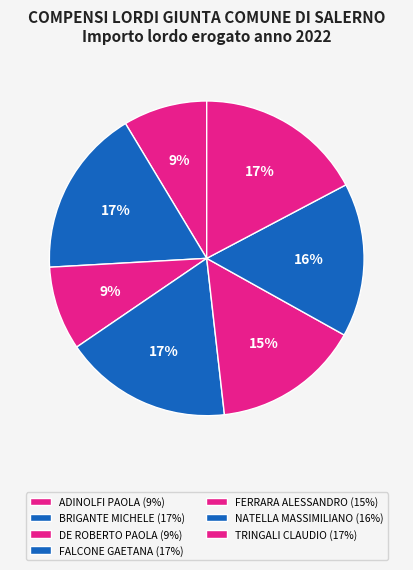

Rank the categories by value from highest to lowest.

BRIGANTE MICHELE, FALCONE GAETANA, TRINGALI CLAUDIO, NATELLA MASSIMILIANO, FERRARA ALESSANDRO, ADINOLFI PAOLA, DE ROBERTO PAOLA